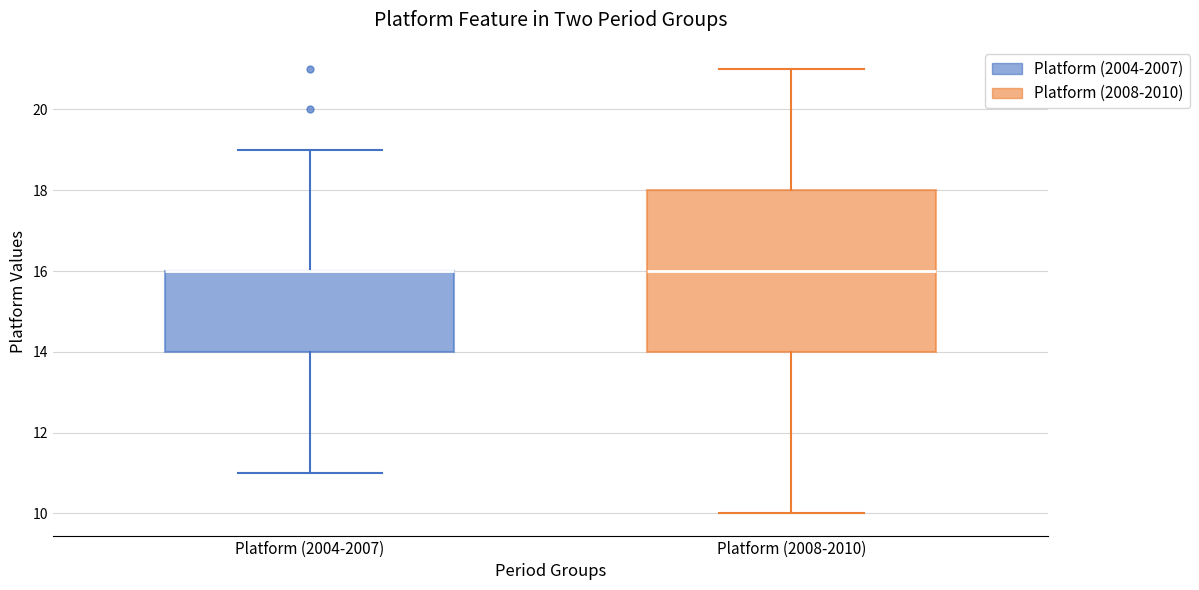

Where is the lower edge of the box for Platform (2004-2007) on the y-axis? The values are not printed on the chart, so give them approximately, as read against the axis.

14